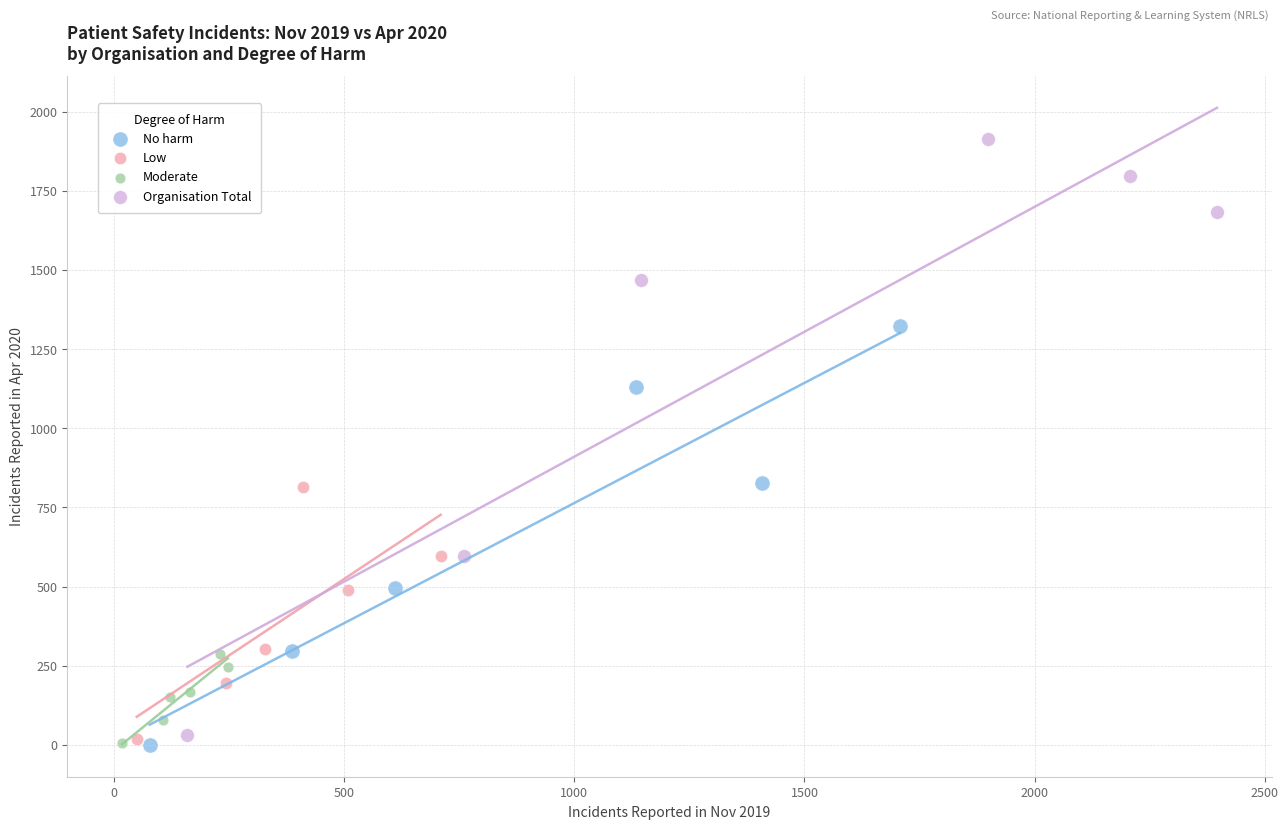

Which series has the largest Y range (max minus min)?

Organisation Total